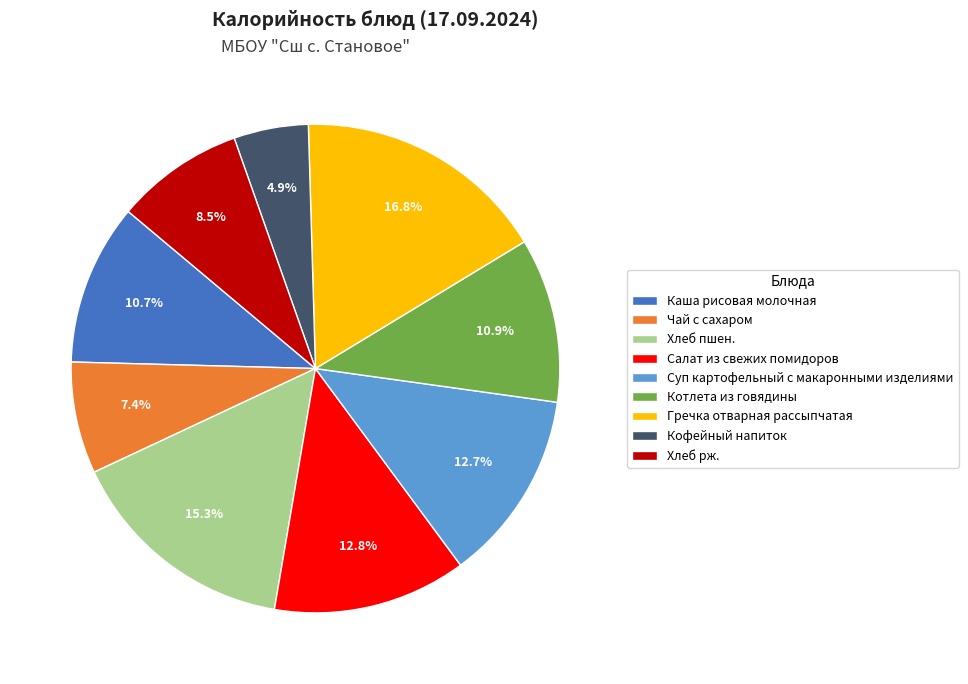

How many slices are in this pie chart?

9